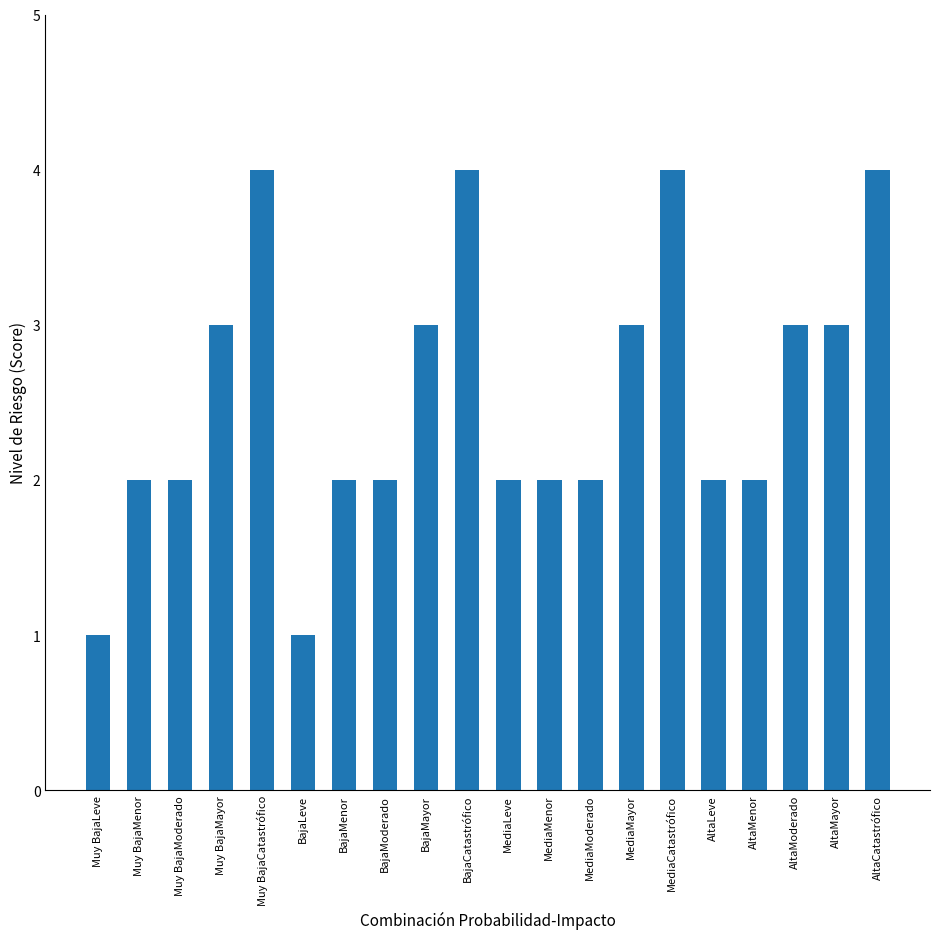

What is the minimum value shown in the chart?

1